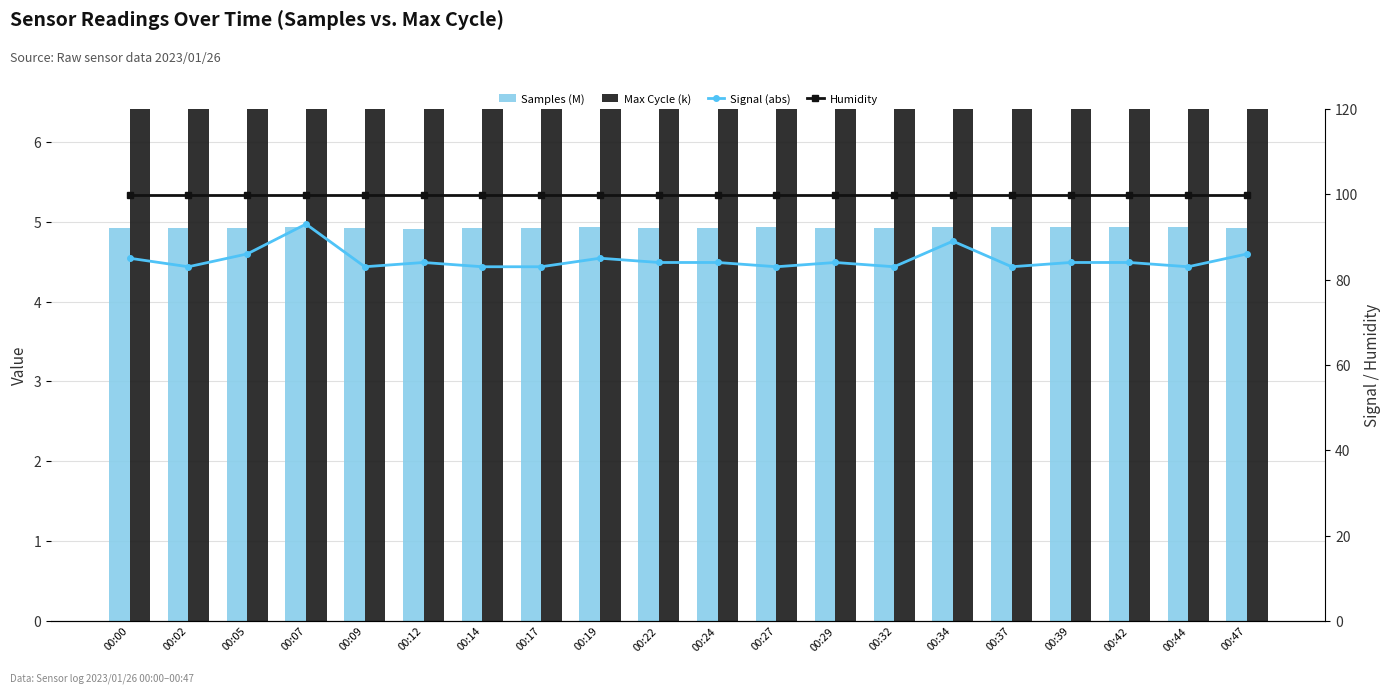

Are the bars horizontal?

No